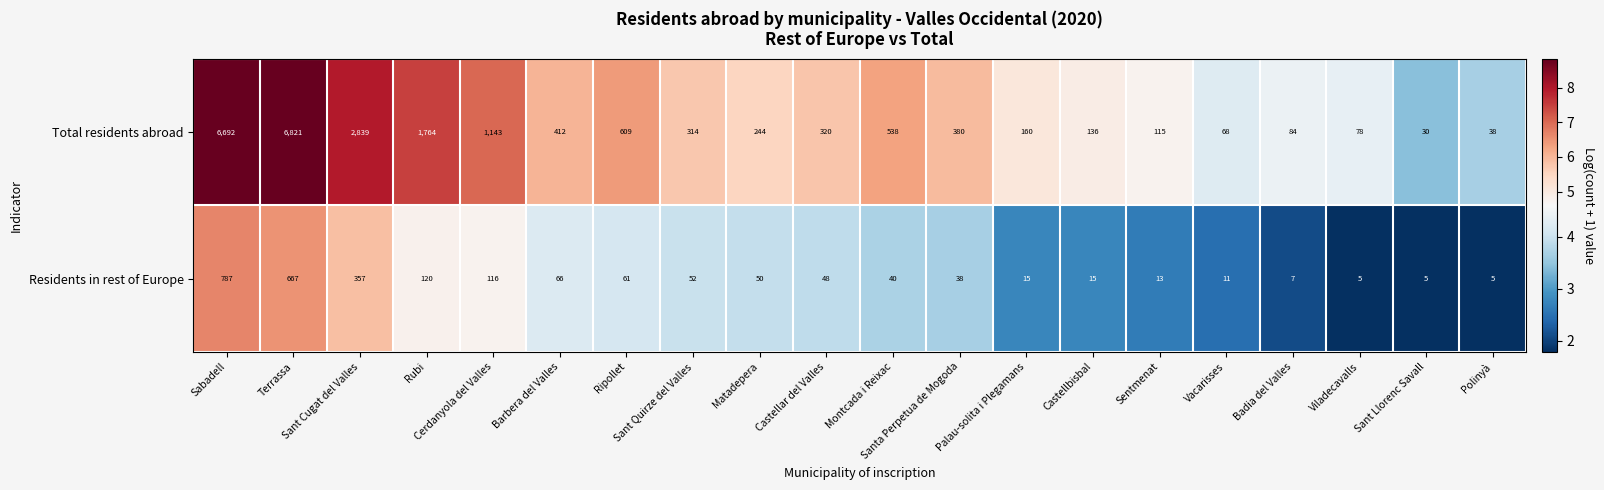

Which series has the widest spread of values?

Total residents abroad